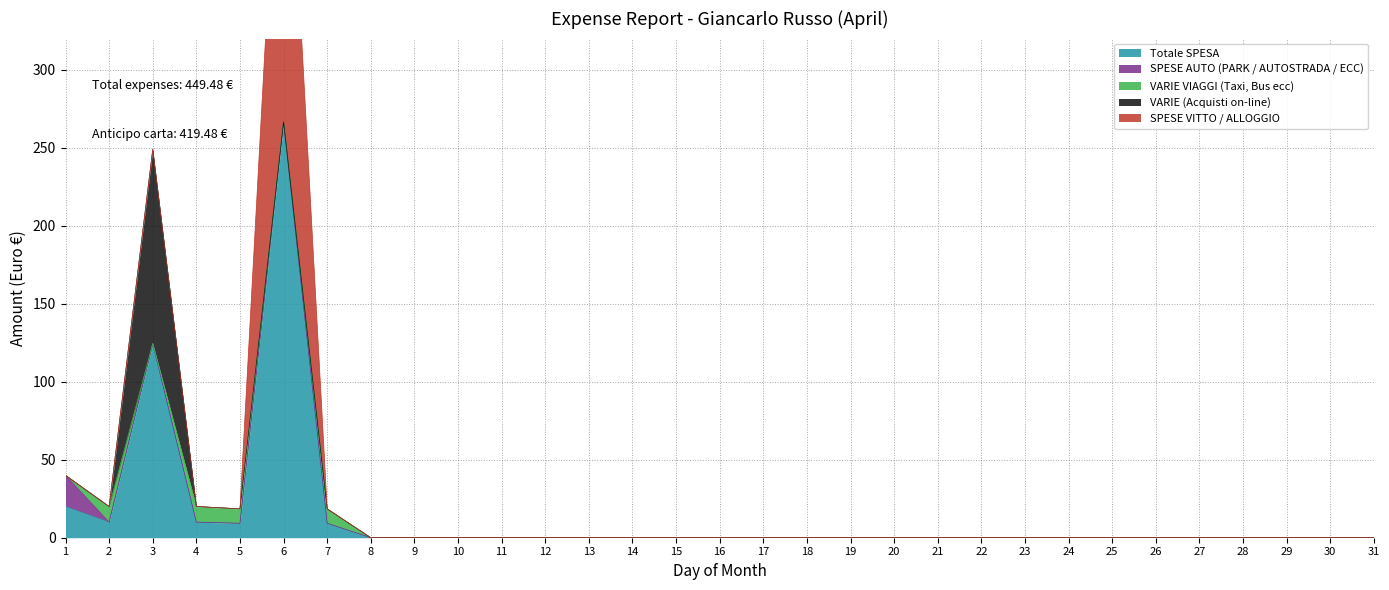

Reading right to left, extract all data points from this chart.

Totale SPESA: 31=0.0	30=0.0	29=0.0	28=0.0	27=0.0	26=0.0	25=0.0	24=0.0	23=0.0	22=0.0	21=0.0	20=0.0	19=0.0	18=0.0	17=0.0	16=0.0	15=0.0	14=0.0	13=0.0	12=0.0	11=0.0	10=0.0	9=0.0	8=0.0	7=9.2	6=266.5	5=9.2	4=10.0	3=124.5	2=10.0	1=20.0
SPESE AUTO (PARK / AUTOSTRADA / ECC): 31=0.0	30=0.0	29=0.0	28=0.0	27=0.0	26=0.0	25=0.0	24=0.0	23=0.0	22=0.0	21=0.0	20=0.0	19=0.0	18=0.0	17=0.0	16=0.0	15=0.0	14=0.0	13=0.0	12=0.0	11=0.0	10=0.0	9=0.0	8=0.0	7=0.0	6=0.0	5=0.0	4=0.0	3=0.0	2=0.0	1=20.0
VARIE VIAGGI (Taxi, Bus ecc): 31=0.0	30=0.0	29=0.0	28=0.0	27=0.0	26=0.0	25=0.0	24=0.0	23=0.0	22=0.0	21=0.0	20=0.0	19=0.0	18=0.0	17=0.0	16=0.0	15=0.0	14=0.0	13=0.0	12=0.0	11=0.0	10=0.0	9=0.0	8=0.0	7=9.2	6=0.0	5=9.2	4=10.0	3=0.0	2=10.0	1=0.0
VARIE (Acquisti on-line): 31=0.0	30=0.0	29=0.0	28=0.0	27=0.0	26=0.0	25=0.0	24=0.0	23=0.0	22=0.0	21=0.0	20=0.0	19=0.0	18=0.0	17=0.0	16=0.0	15=0.0	14=0.0	13=0.0	12=0.0	11=0.0	10=0.0	9=0.0	8=0.0	7=0.0	6=0.0	5=0.0	4=0.0	3=124.5	2=0.0	1=0.0
SPESE VITTO / ALLOGGIO: 31=0.0	30=0.0	29=0.0	28=0.0	27=0.0	26=0.0	25=0.0	24=0.0	23=0.0	22=0.0	21=0.0	20=0.0	19=0.0	18=0.0	17=0.0	16=0.0	15=0.0	14=0.0	13=0.0	12=0.0	11=0.0	10=0.0	9=0.0	8=0.0	7=0.0	6=266.5	5=0.0	4=0.0	3=0.0	2=0.0	1=0.0